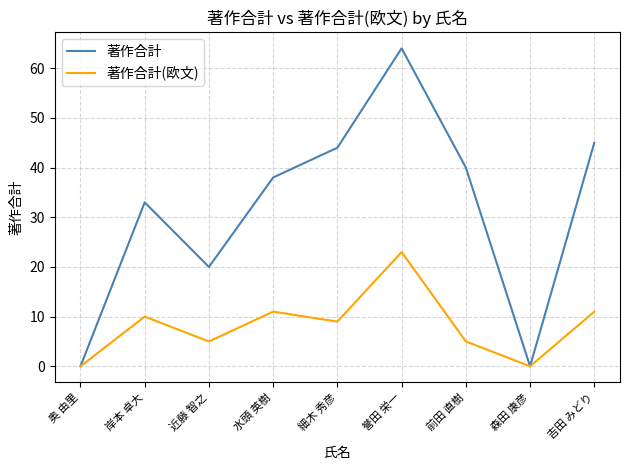

True or false: 著作合計(欧文) has a value of 2 at 前田 直樹.

False